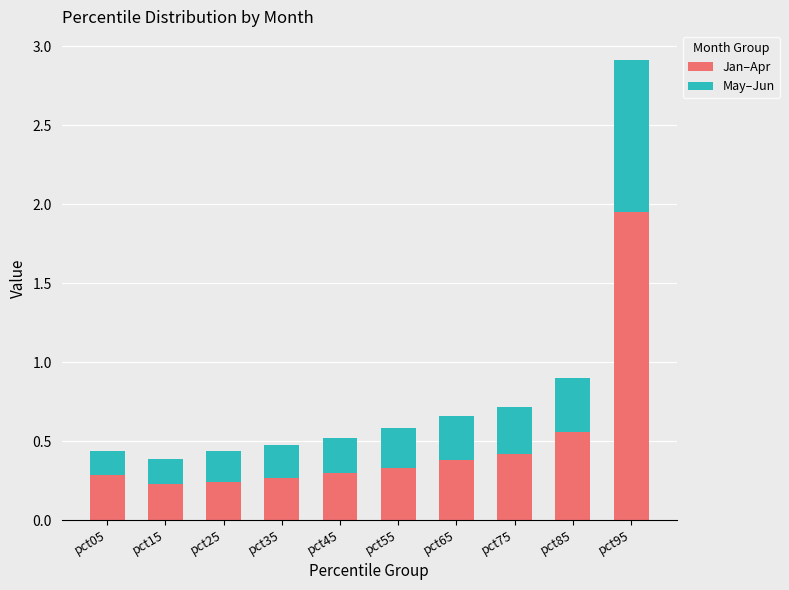

The Jan–Apr series shows 0.4 at pct25. True or false?

False